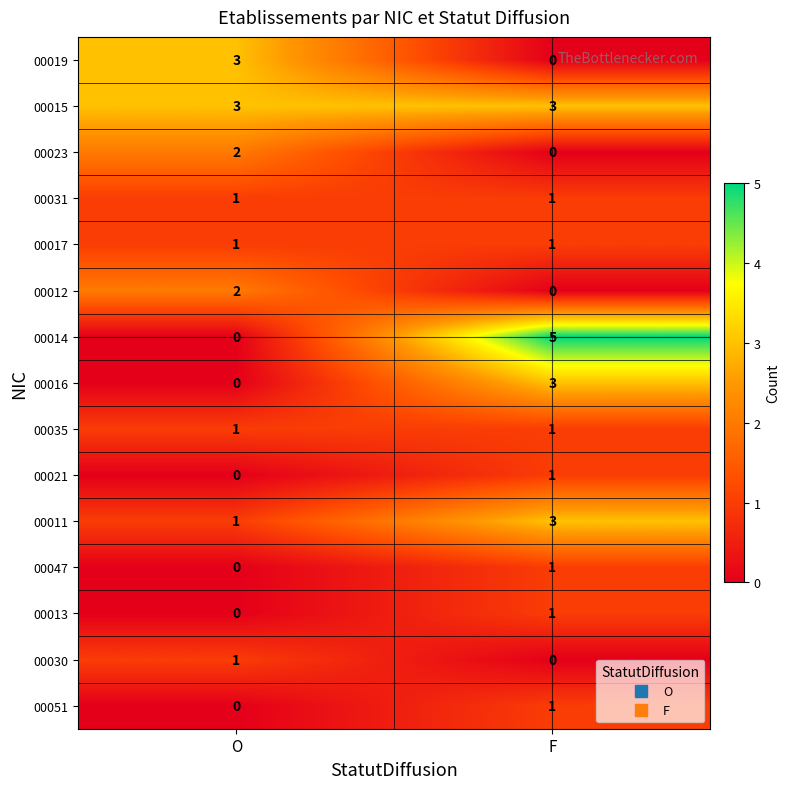

What is the spread (max minus min) of values at F?

5